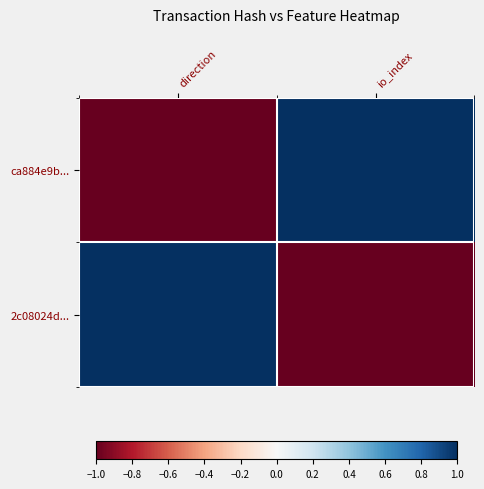

What is the smallest value displayed?

-1